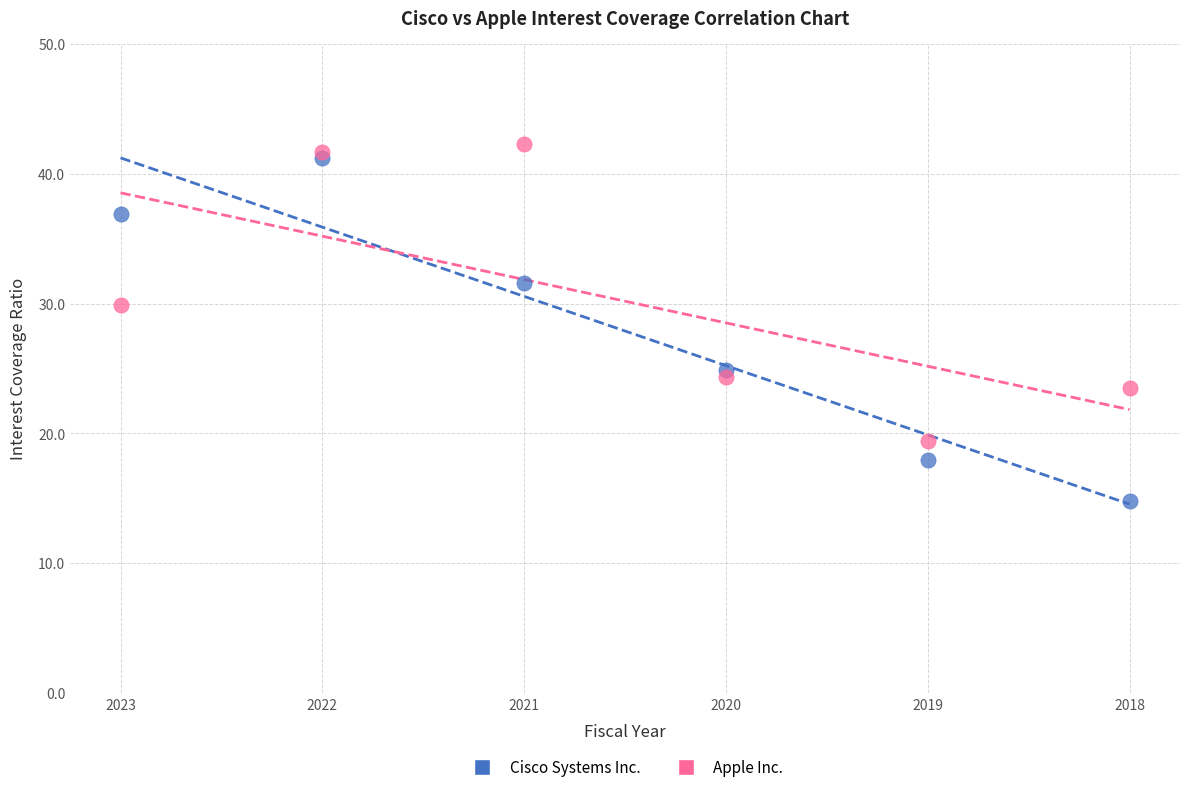

Which series reaches the maximum Y coordinate?

Apple Inc.